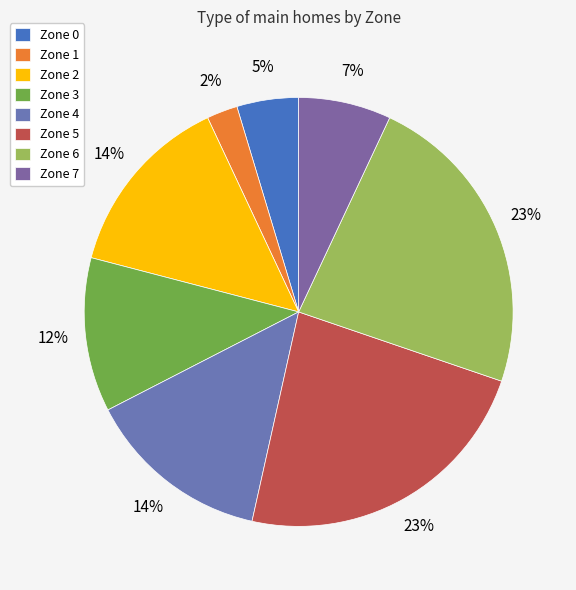

Which category has the biggest portion of the pie?

Zone 5